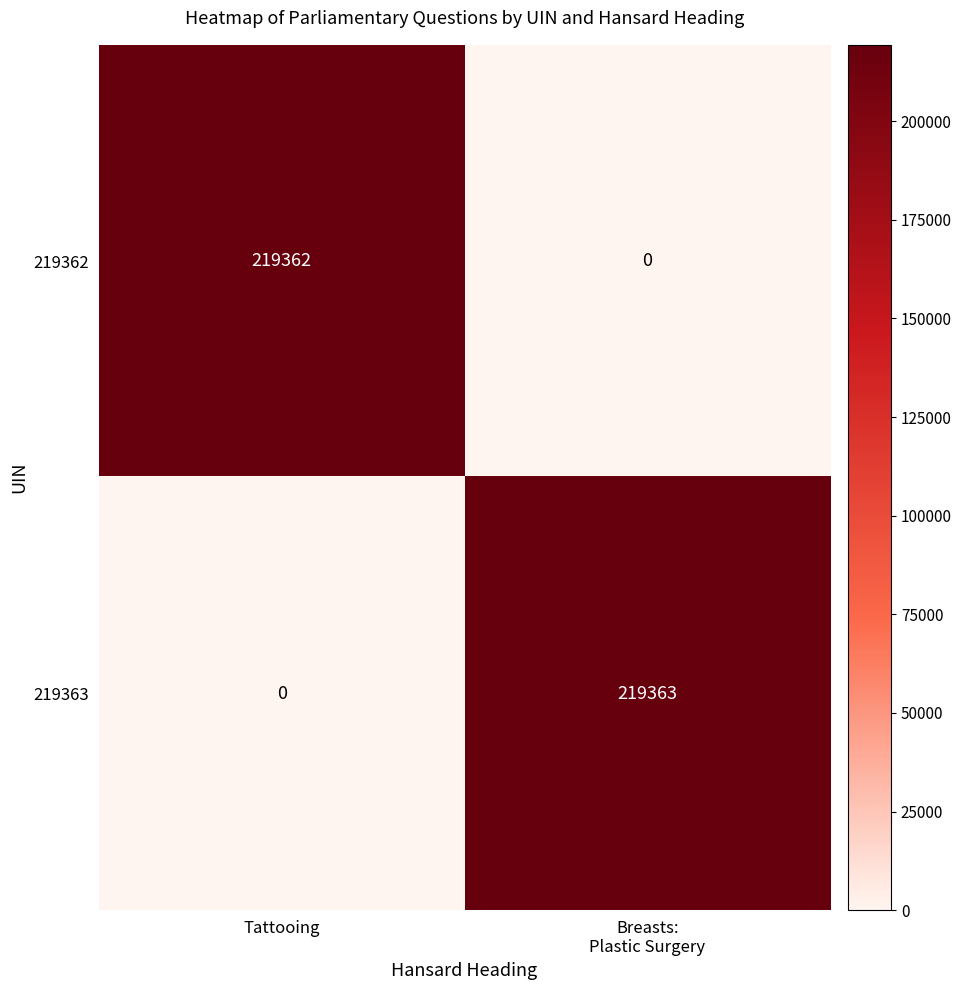

List the series in order of their peak value, highest first.

219363, 219362